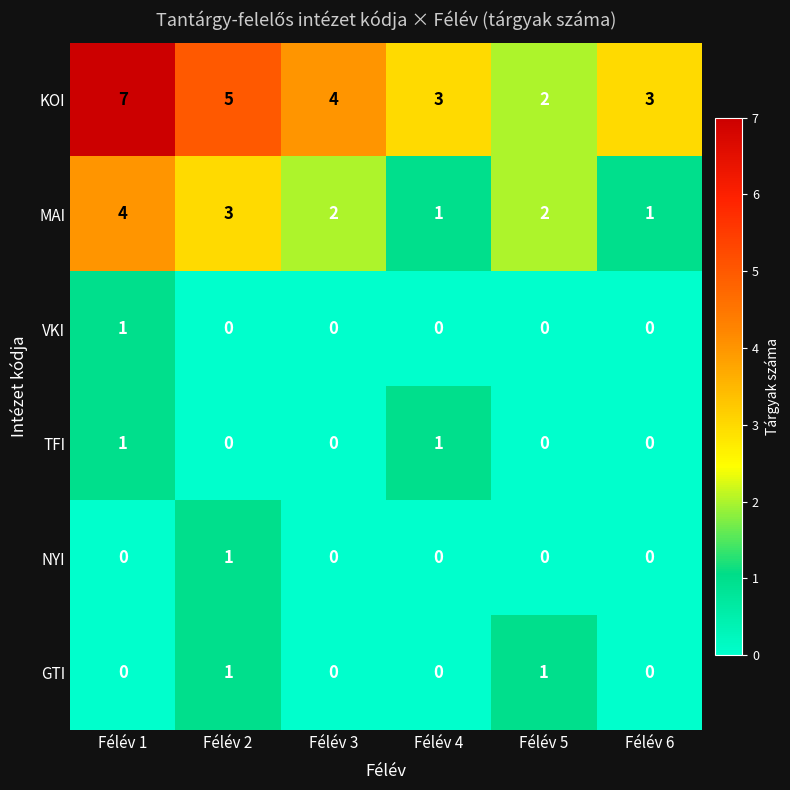

How many series are shown in this chart?

6